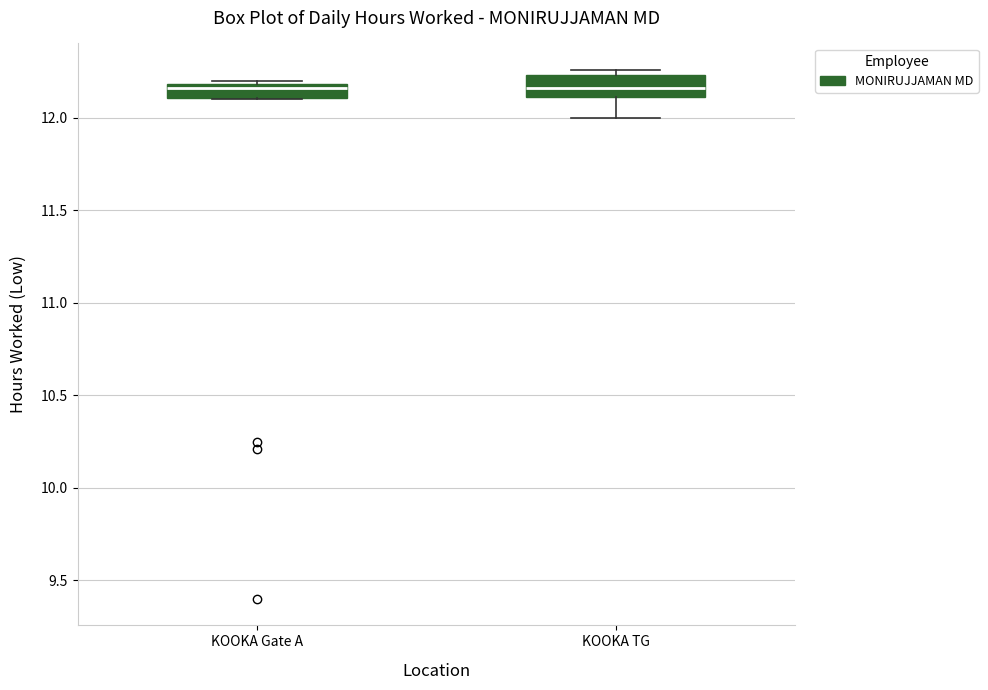

Reading left to right, transcribe this box plot: for each box, give where its median line is, the range the box spans, and where its two whiskers end, as read against the y-axis. The values are not printed on the chart, so give them approximately, as read against the axis.

KOOKA Gate A: median 12.15, box 12.10 to 12.20, whiskers 12.10 to 12.20 (just above the box's upper edge)
KOOKA TG: median 12.15, box 12.10 to 12.25, whiskers 12.00 to 12.25 (just above the box's upper edge)